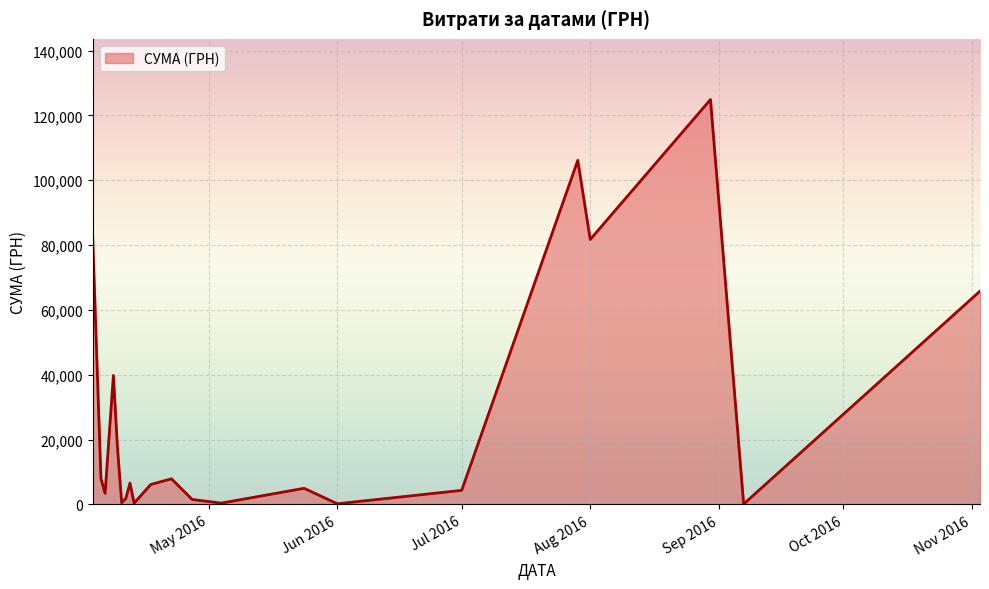

What is the smallest value displayed?

84.5